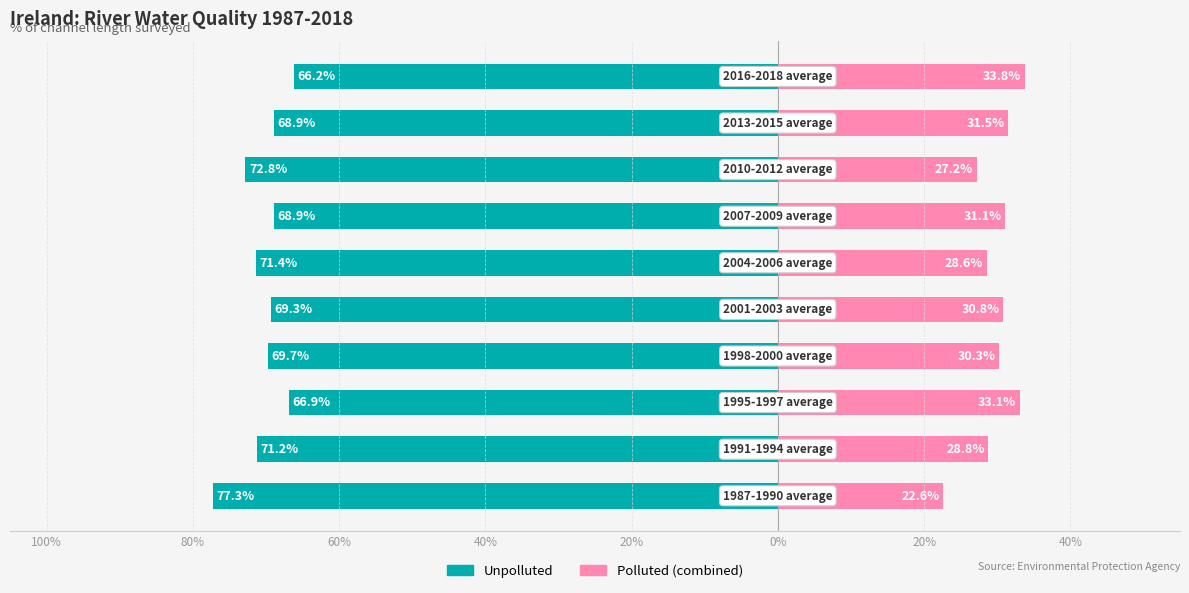

Is it true that Unpolluted equals -120.1 at 8?

False